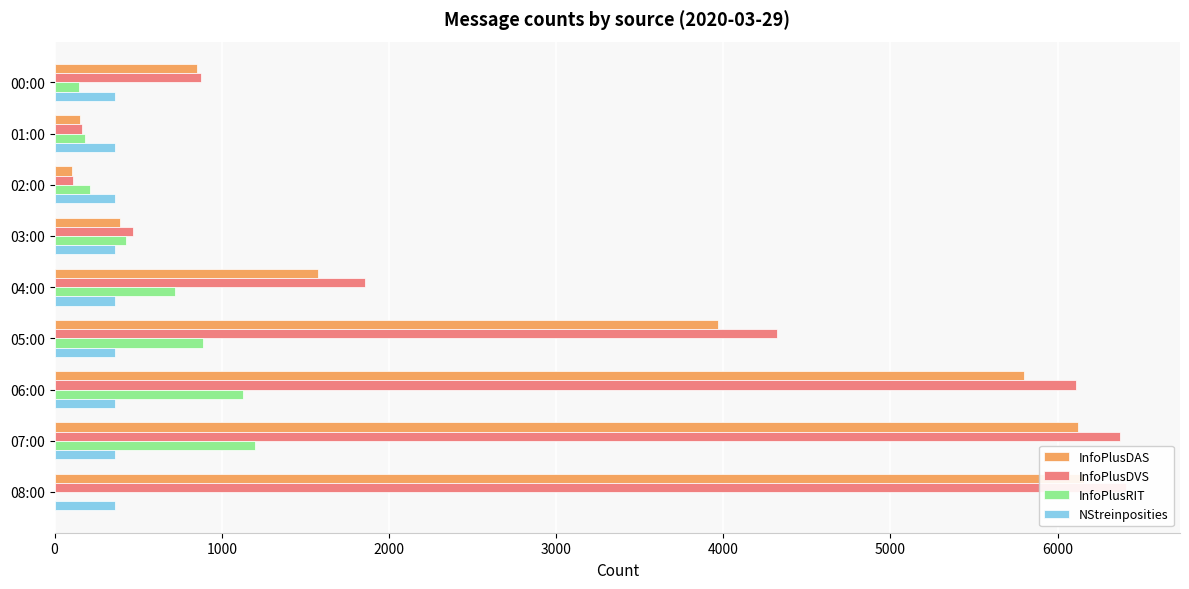

What position from the right is 2000?

7